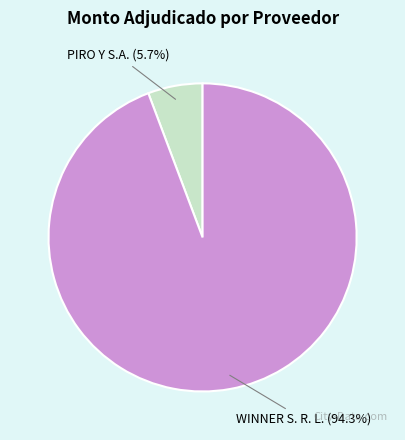

How many slices are in this pie chart?

2